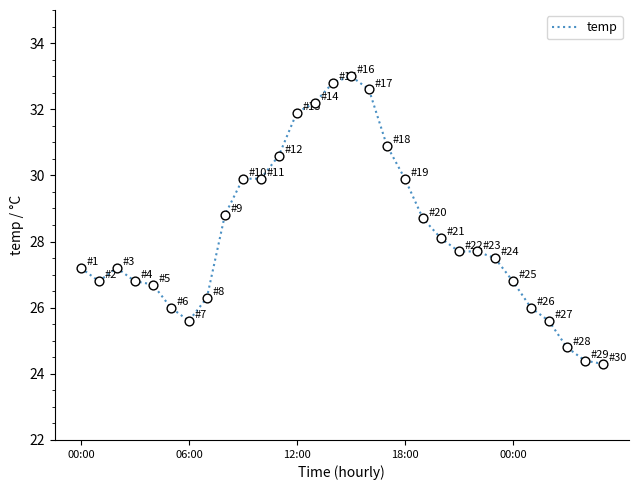

What is the difference between the maximum and minimum values?

8.7